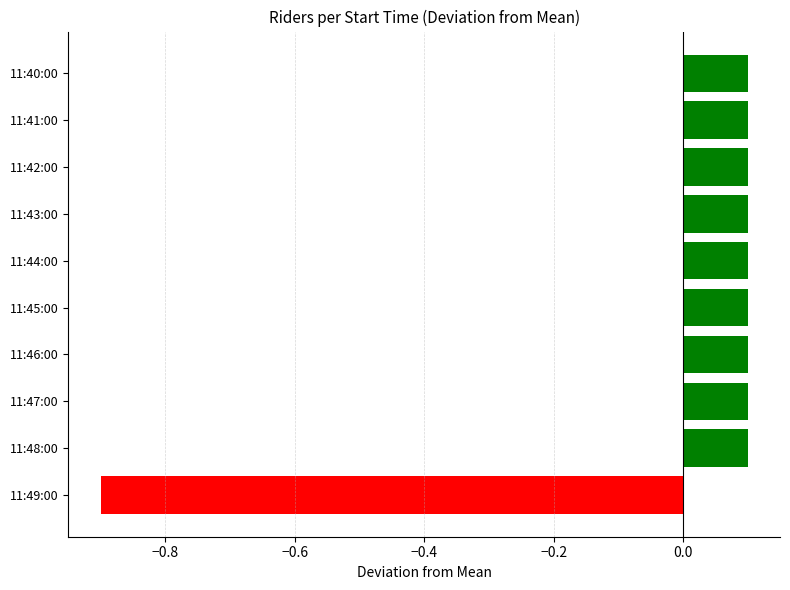

The chart shows a value of -1.4 at 11:49:00. True or false?

False